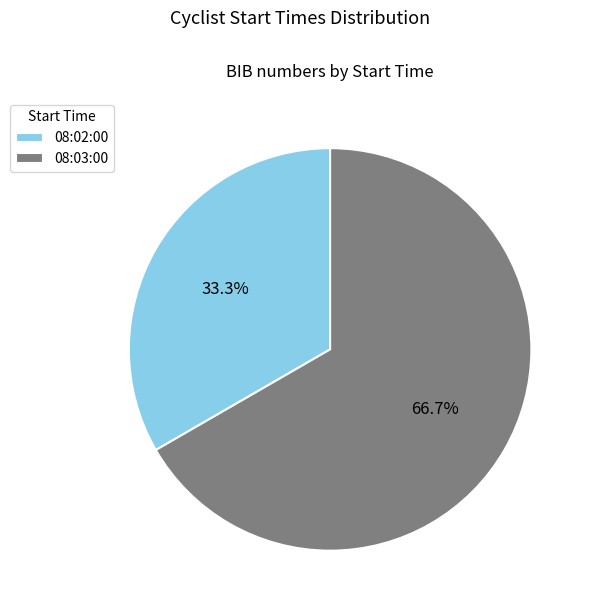

Count the number of slices in the pie.

2